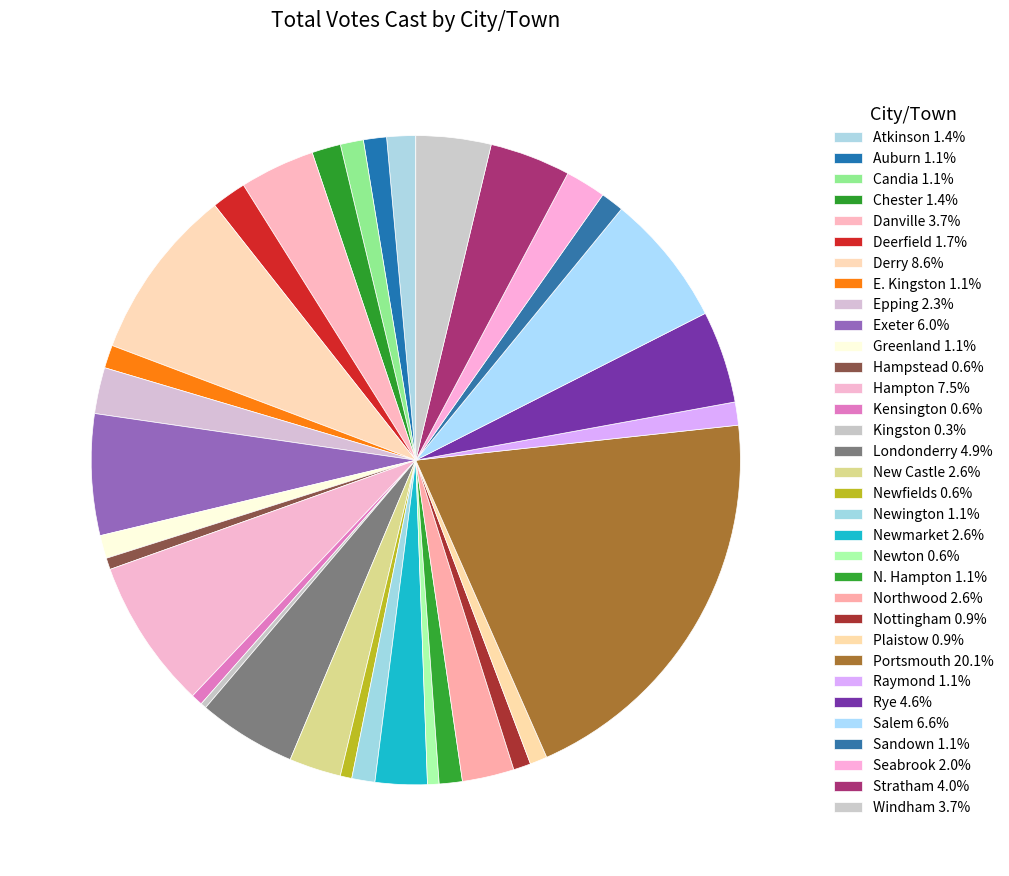

What is the largest slice in the pie chart?

Portsmouth